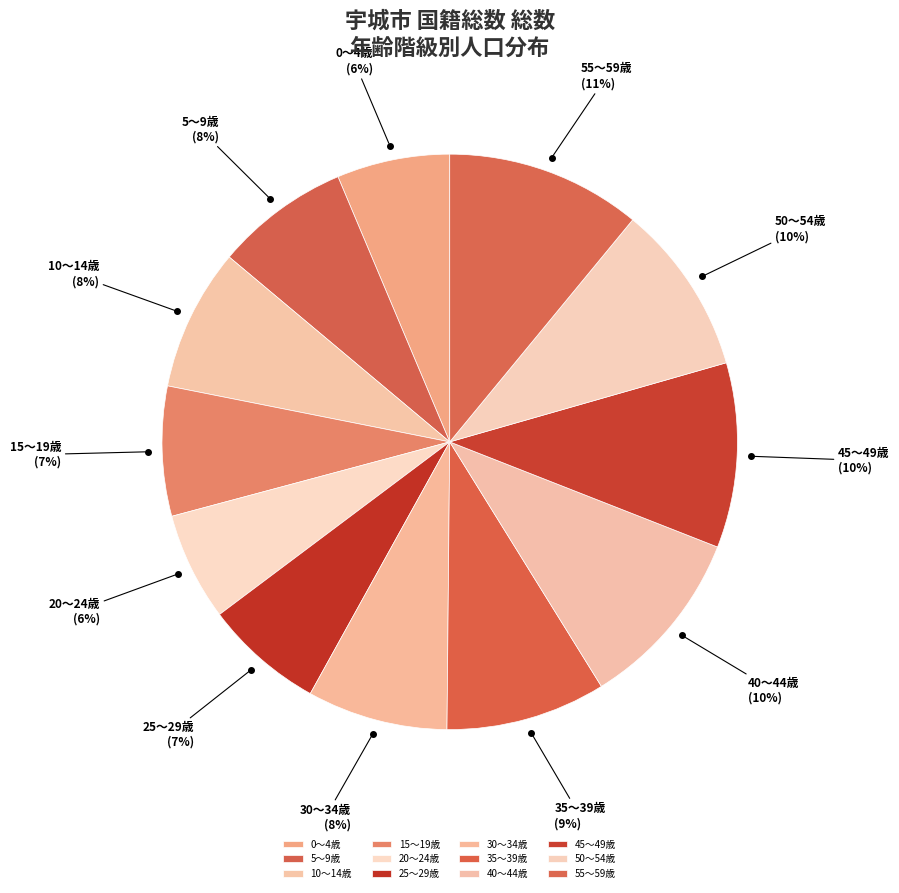

What is the largest slice in the pie chart?

55～59歳